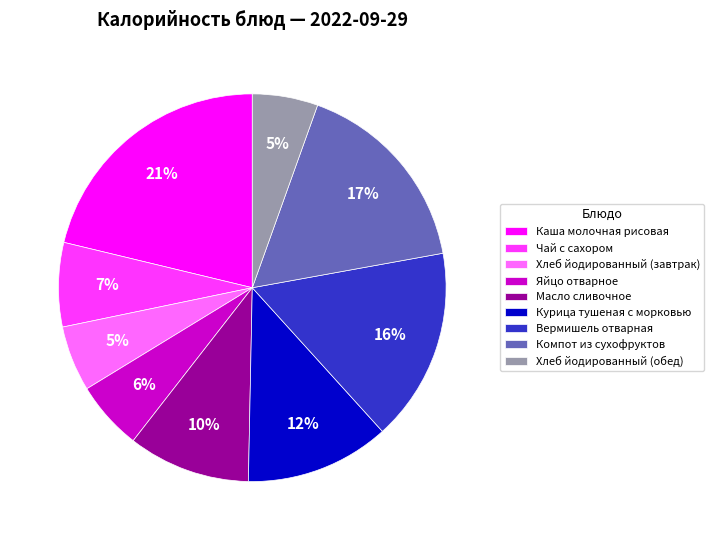

Does Масло сливочное account for over 50% of the chart?

No